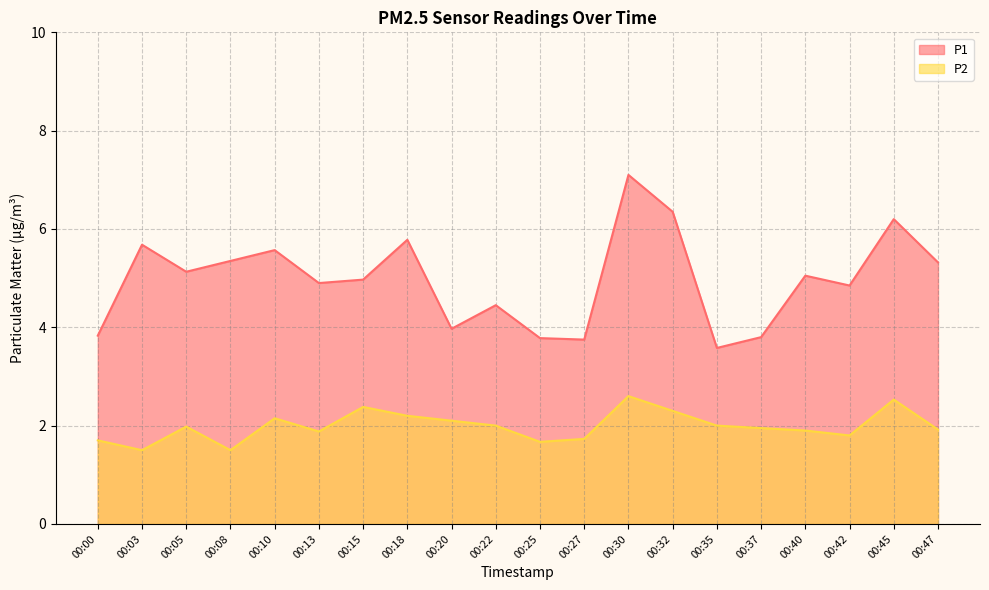

Does the chart have visible grid lines?

Yes